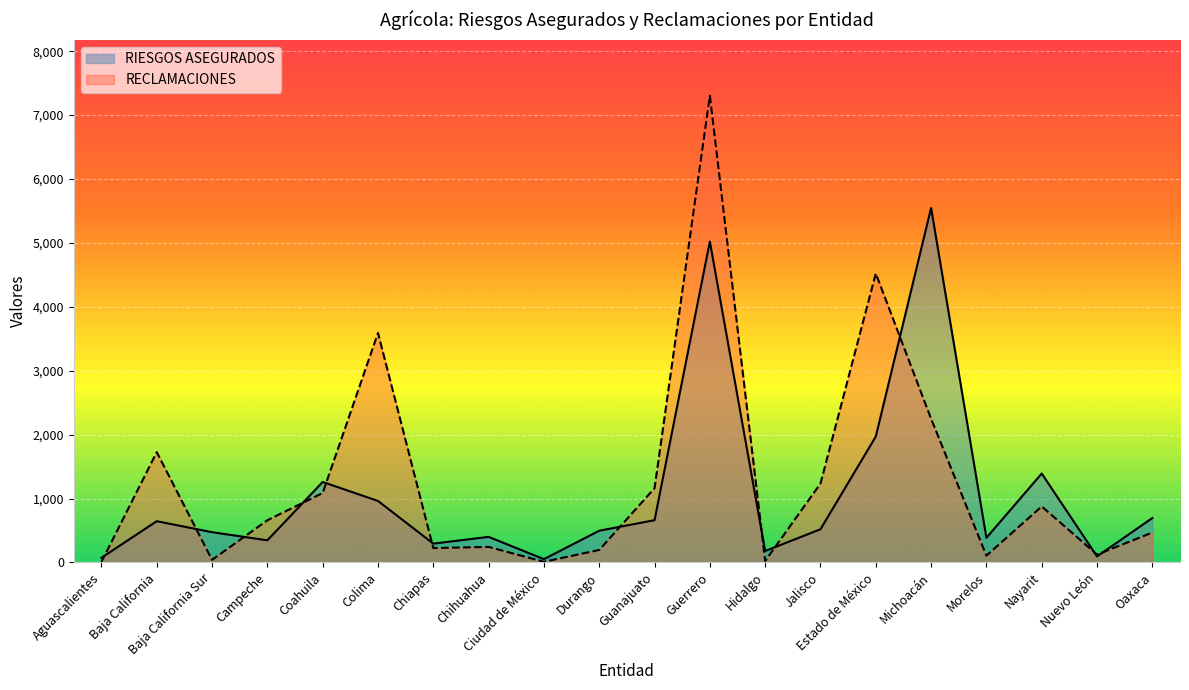

Reading right to left, transcribe all the data shown in this chart.

RIESGOS ASEGURADOS: 695	94	1391	385	5547	1970	519	179	5021	661	496	51	400	294	962	1259	346	473	645	73
RECLAMACIONES: 468	123	876	106	2248	4522	1234	23	7302	1162	195	10	243	225	3591	1086	660	40	1726	8